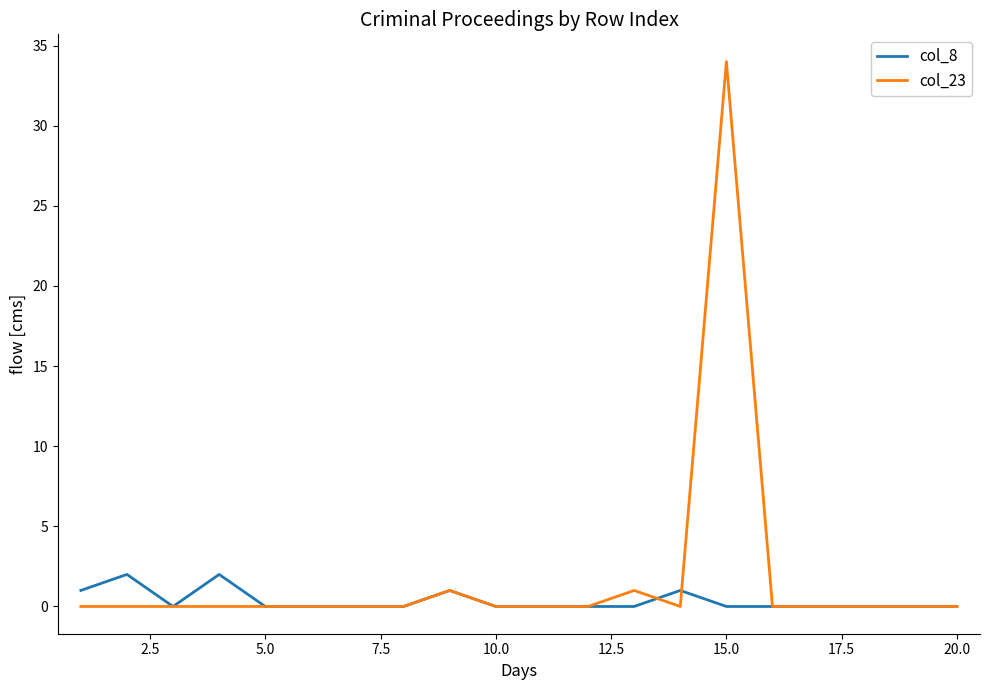

What is the difference between the second highest and minimum values in the col_23 series?

1